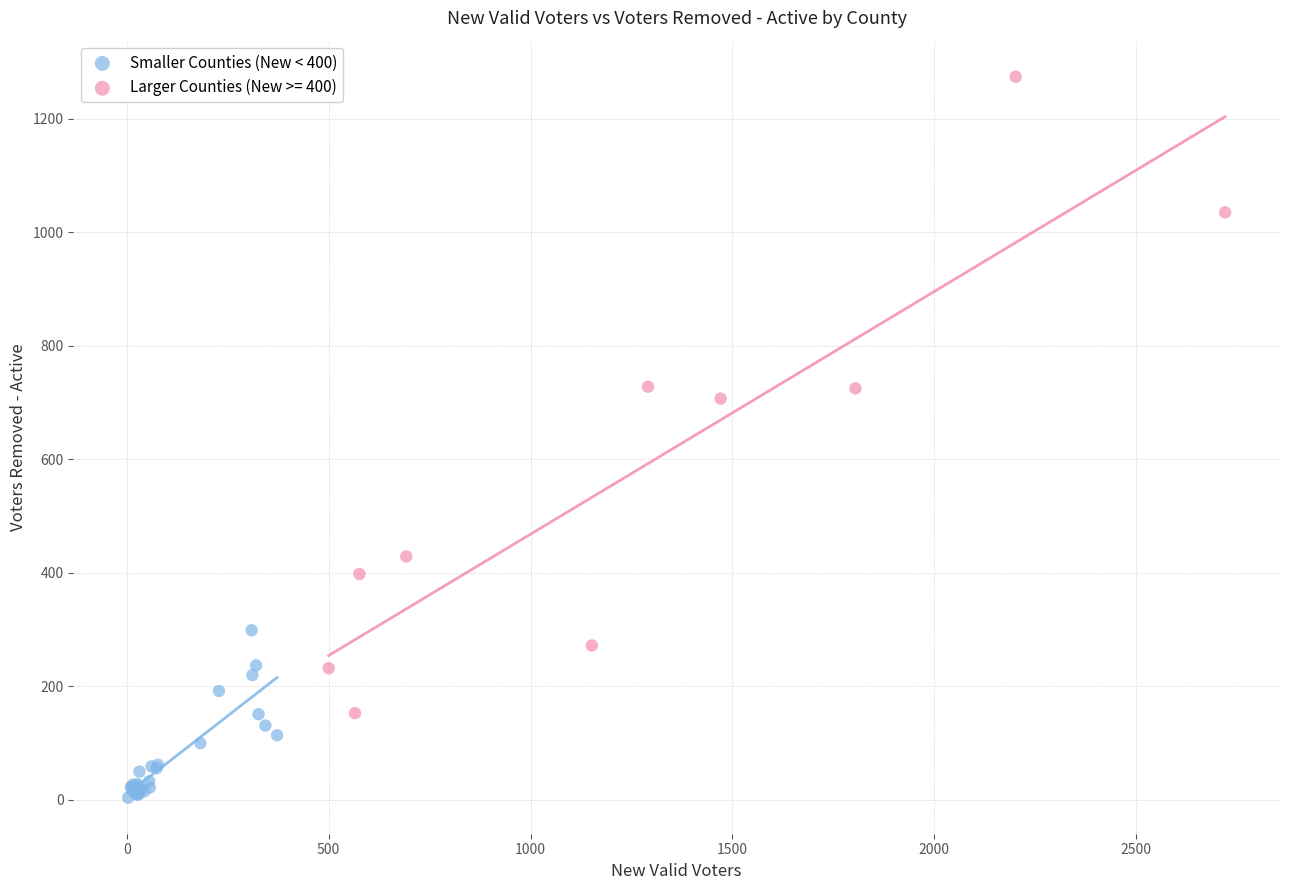

Which series has the largest Y range (max minus min)?

Larger Counties (New >= 400)